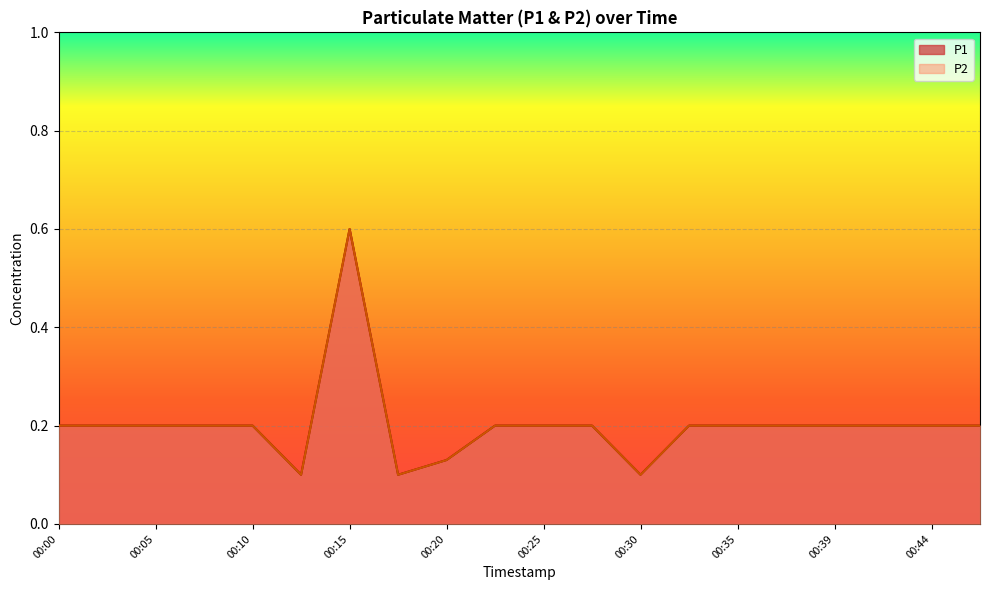

Which label corresponds to the smallest value in the chart?

00:12